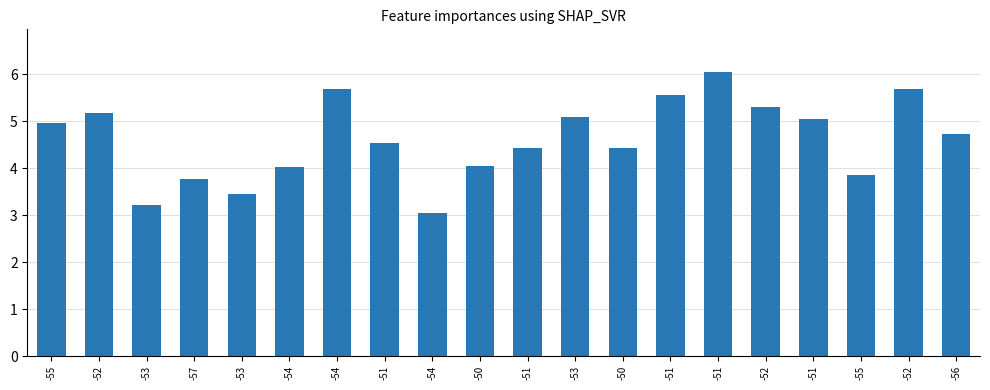

Are the bars horizontal?

No